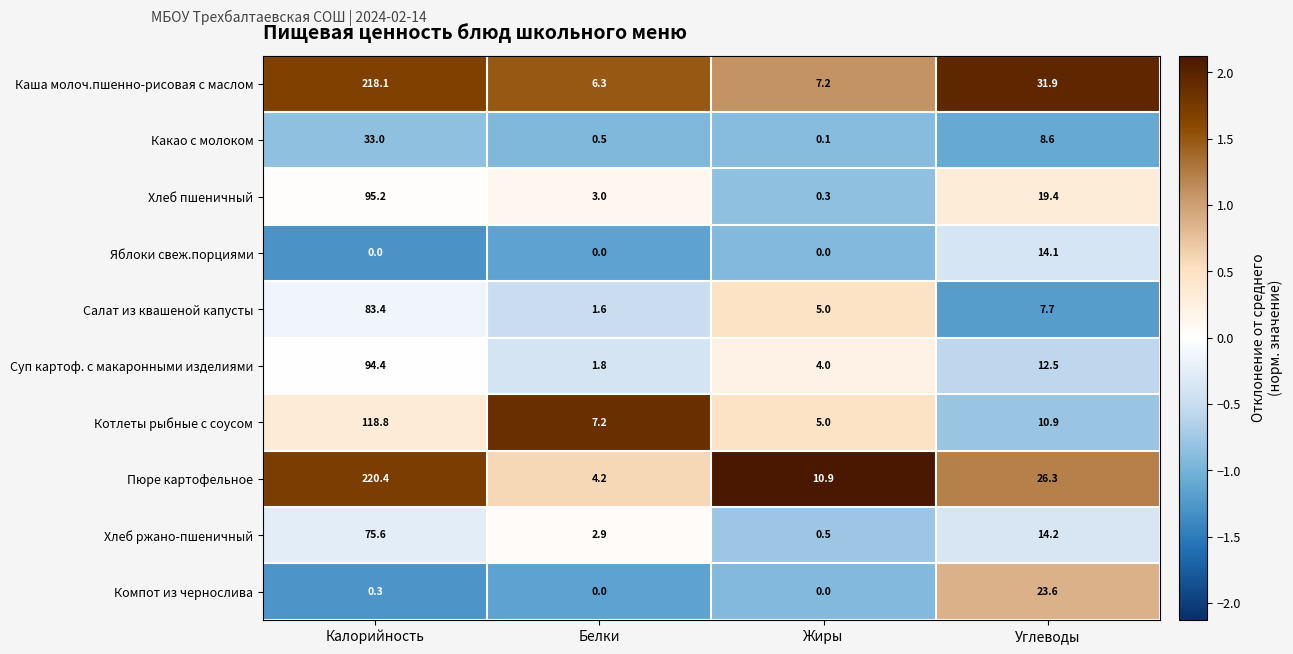

What is the sum of the Пюре картофельное values at Жиры and Белки?

15.1